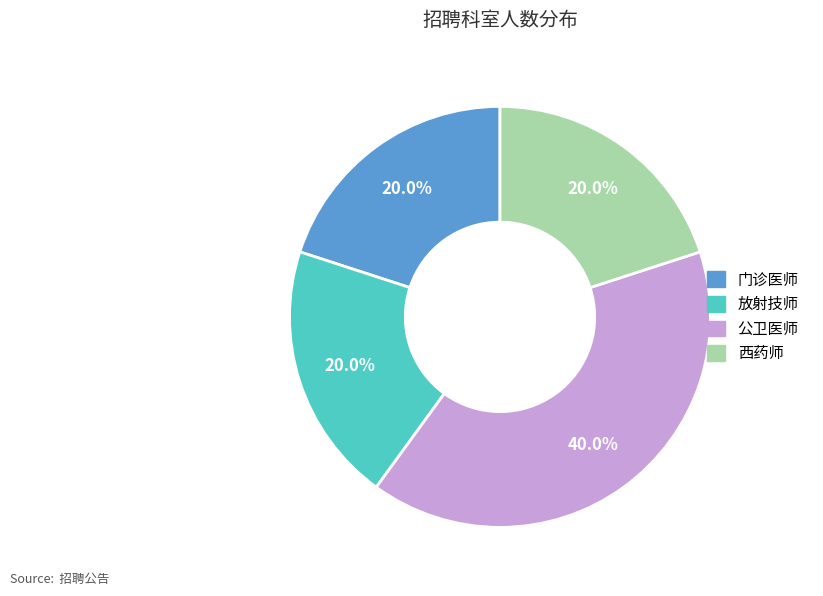

Which category has the biggest portion of the pie?

公卫医师